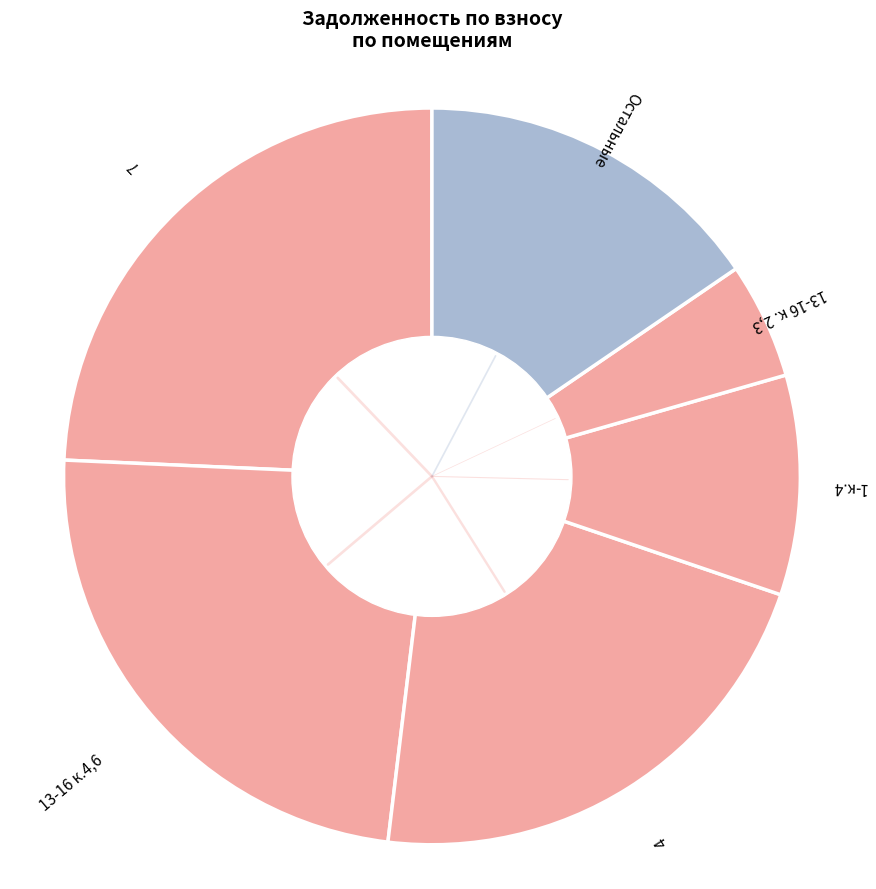

How many slices are in this pie chart?

6